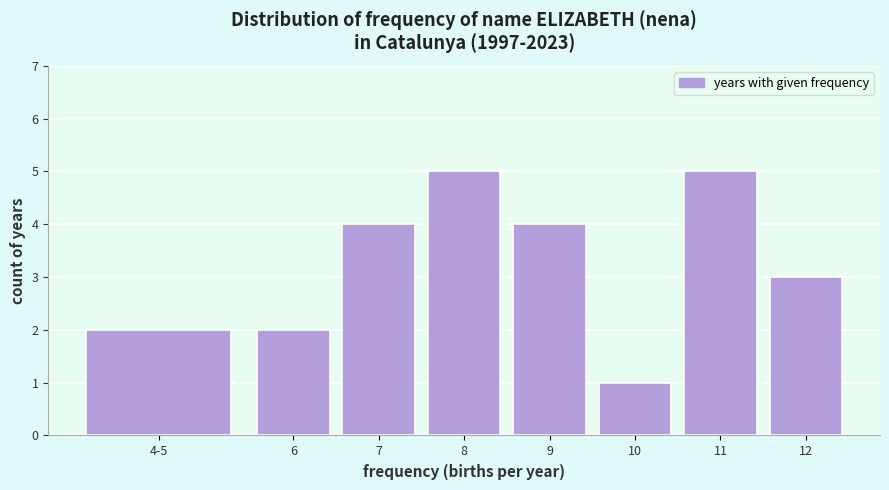

Reading left to right, list all the values displayed in this chart.

2	2	4	5	4	1	5	3